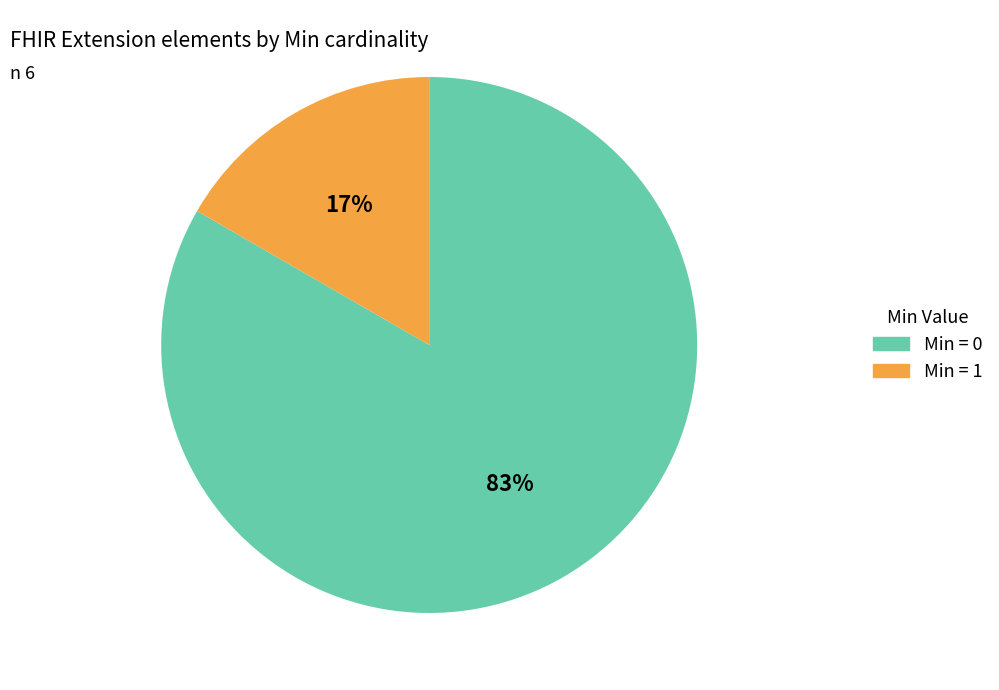

To the nearest percent, what is the average slice percentage?

50%